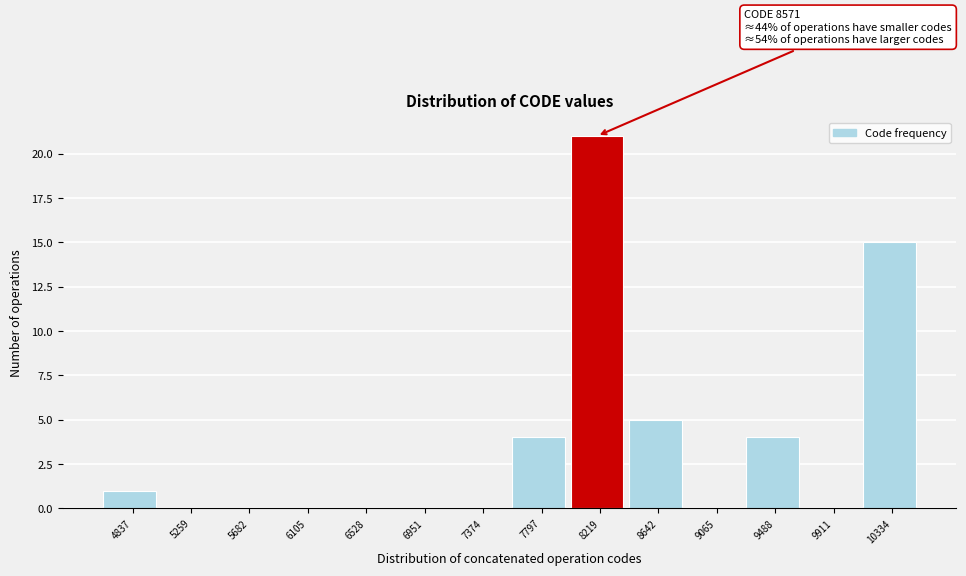

Reading left to right, what are all the values shown in this chart?

4837=1	5259=0	5682=0	6105=0	6528=0	6951=0	7374=0	7797=4	8219=21	8642=5	9065=0	9488=4	9911=0	10334=15